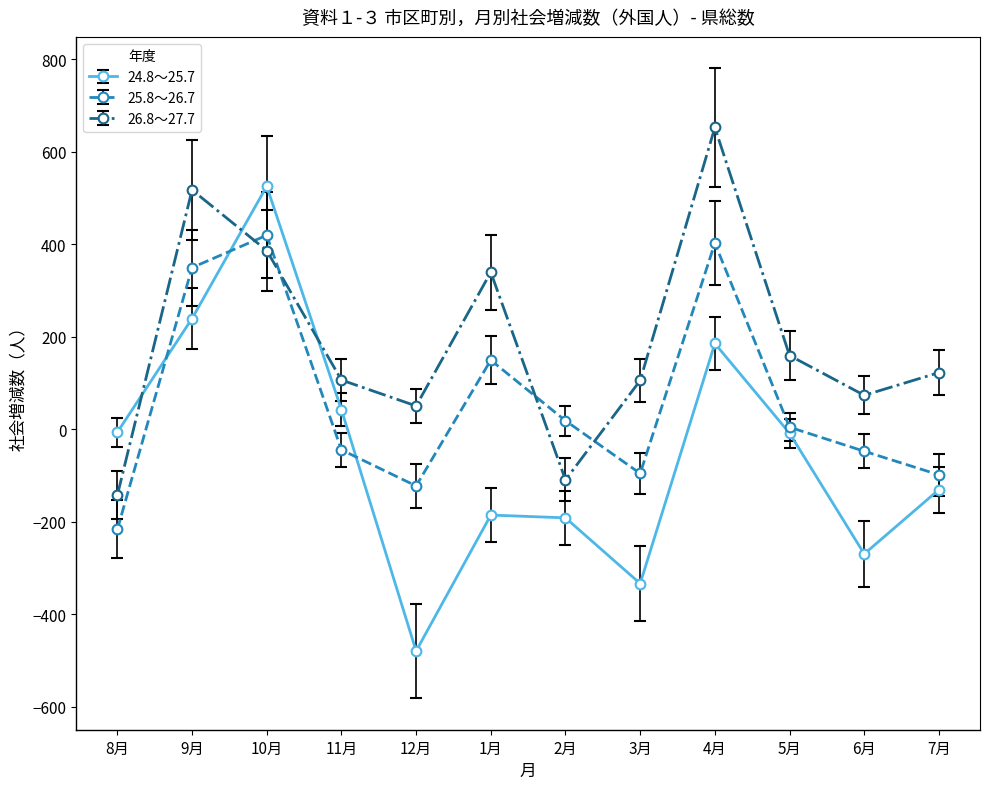

What is the difference between the 26.8～27.7 values at 2月 and 7月?

232